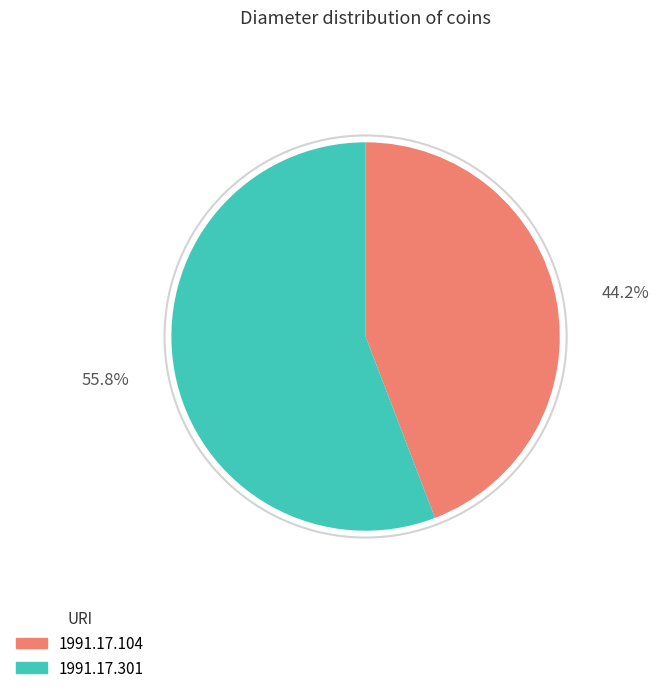

To the nearest percent, what is the difference between the 1991.17.104 and 1991.17.301 slice percentages?

12%